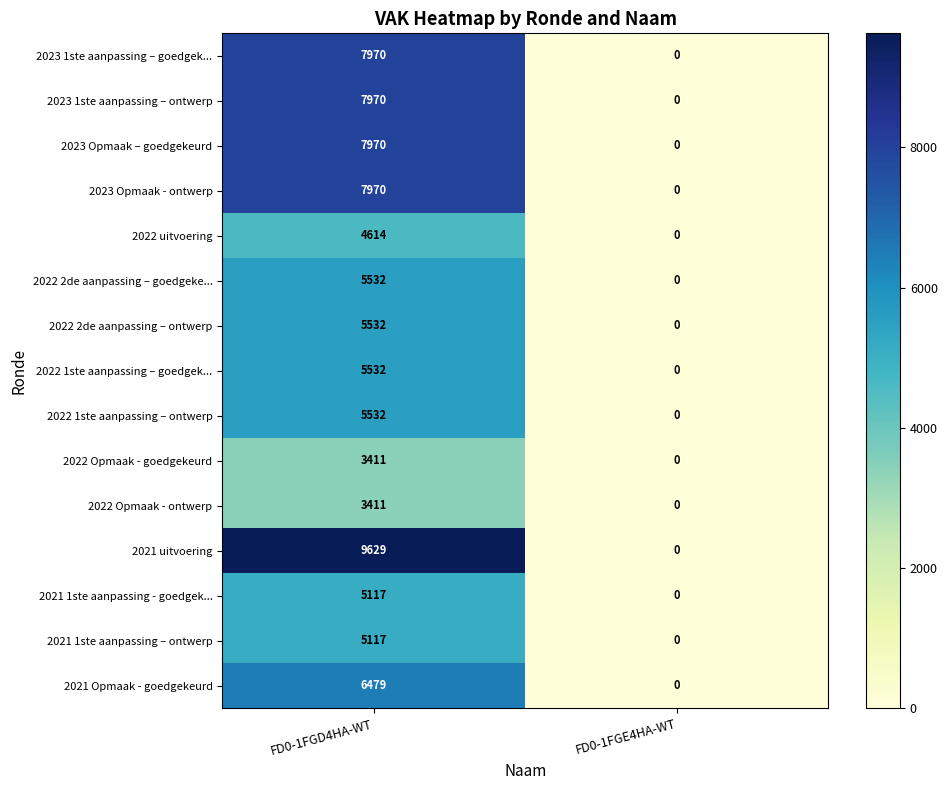

Which category has the highest value in the 2022 2de aanpassing – goedgeke... series?

FD0-1FGD4HA-WT